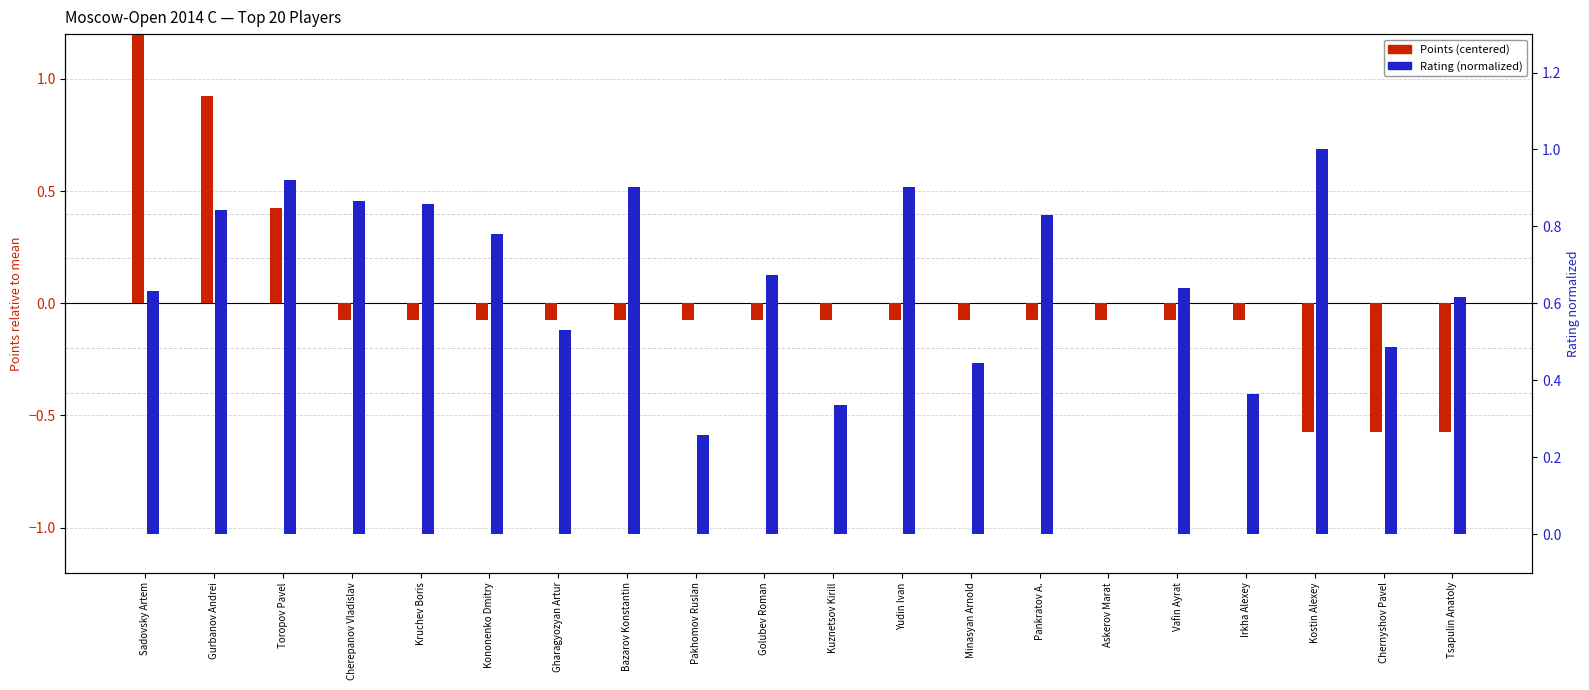

At which label is Points (centered) closest to 0?

Cherepanov Vladislav